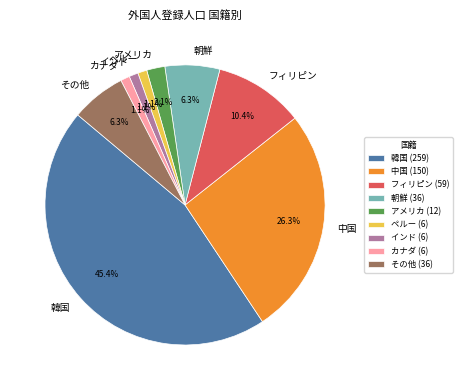

What is the total percentage of カナダ and 中国?

27.4%